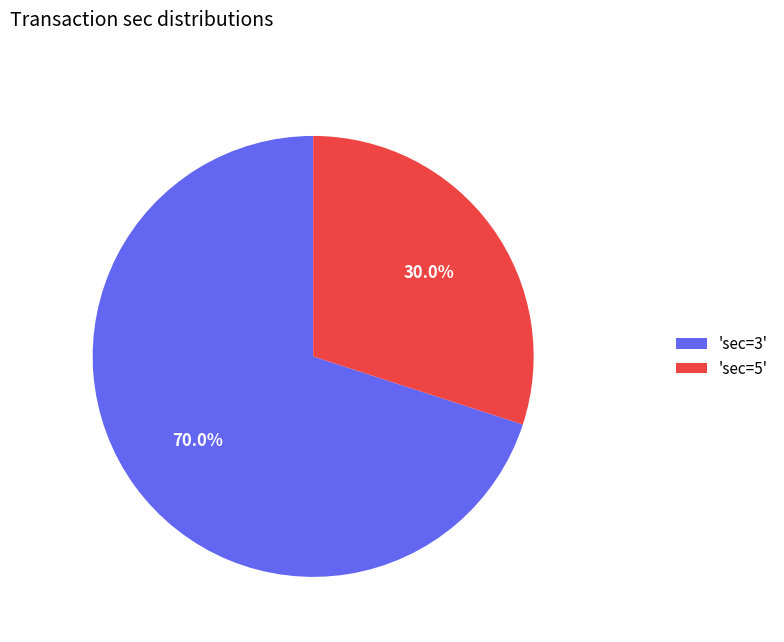

Rank the categories by value from highest to lowest.

'sec=3', 'sec=5'